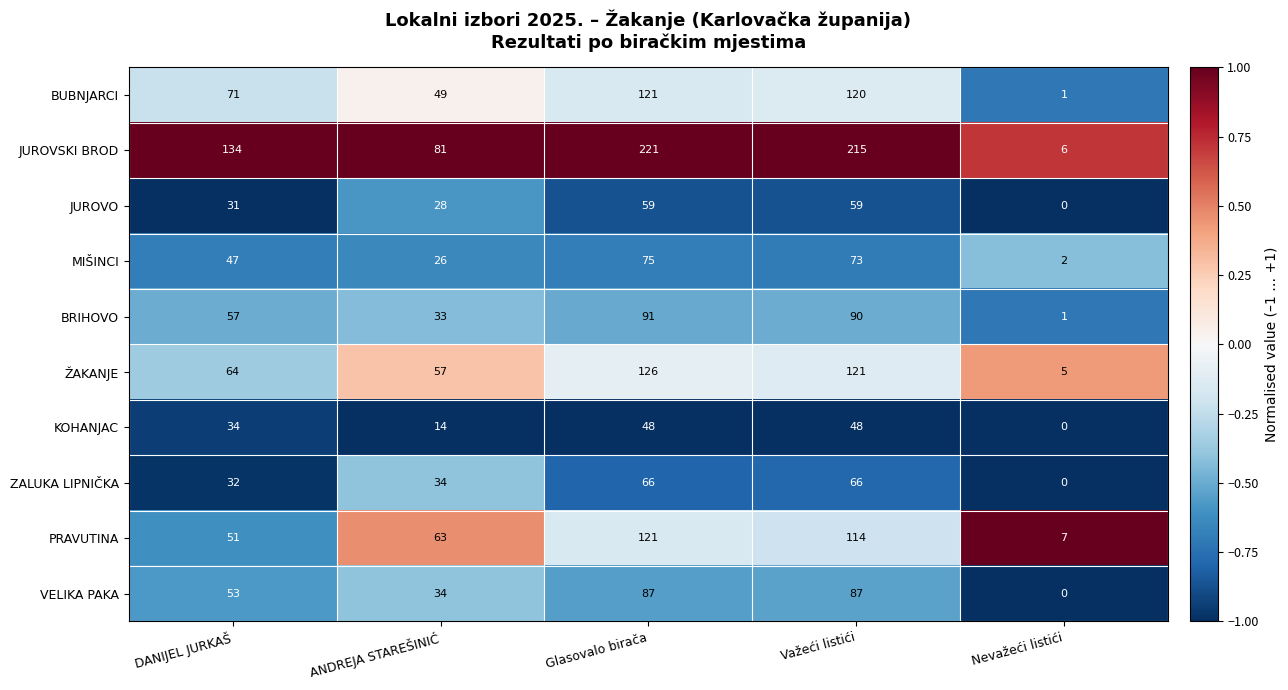

What is the difference between the PRAVUTINA values at ANDREJA STAREŠINIĆ and Nevažeći listići?

56